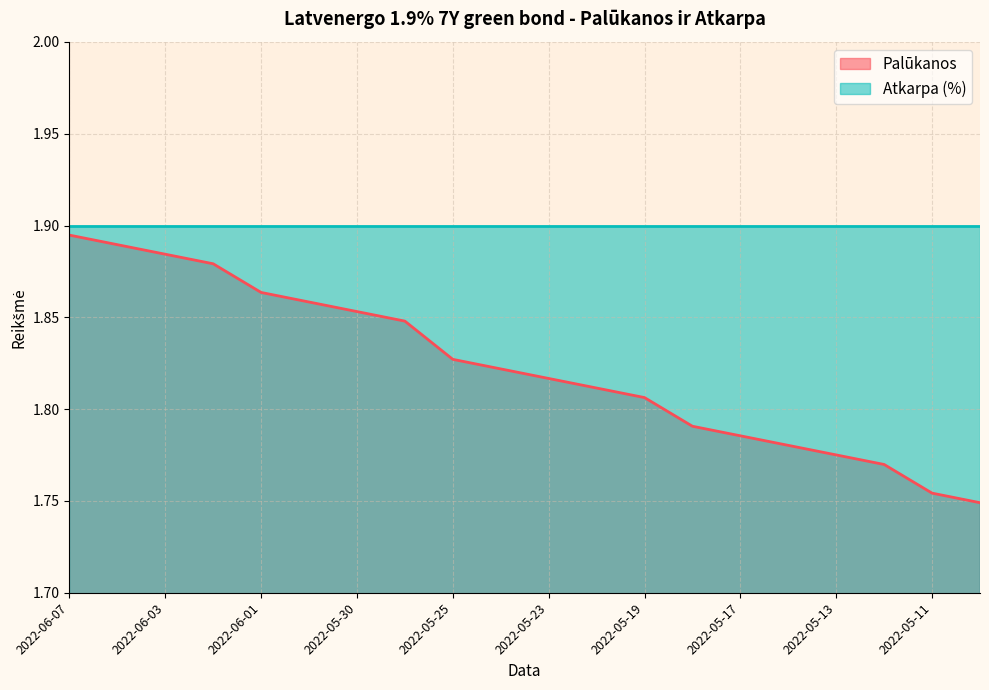

What is the difference between the maximum and minimum values?

0.1